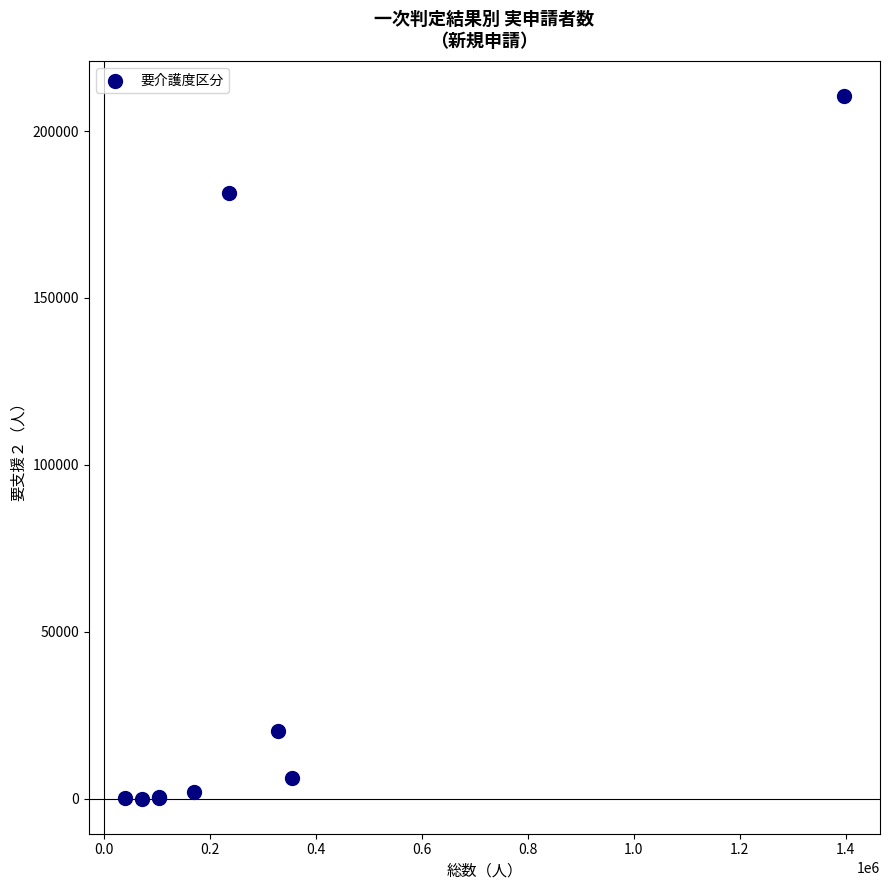

What Y value in the scatter plot is closest to 105250?

181570